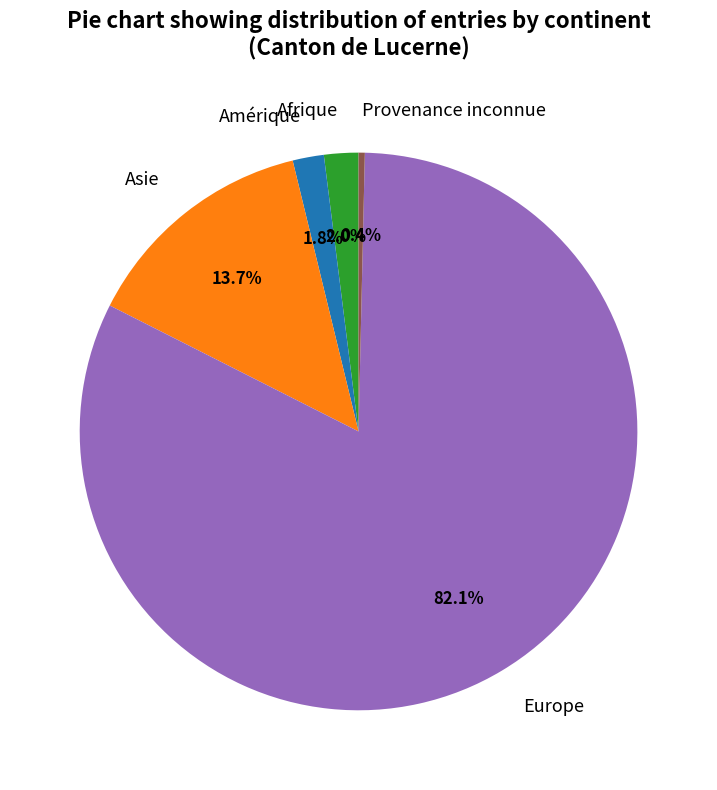

What percentage is the Europe slice, to the nearest percent?

82%